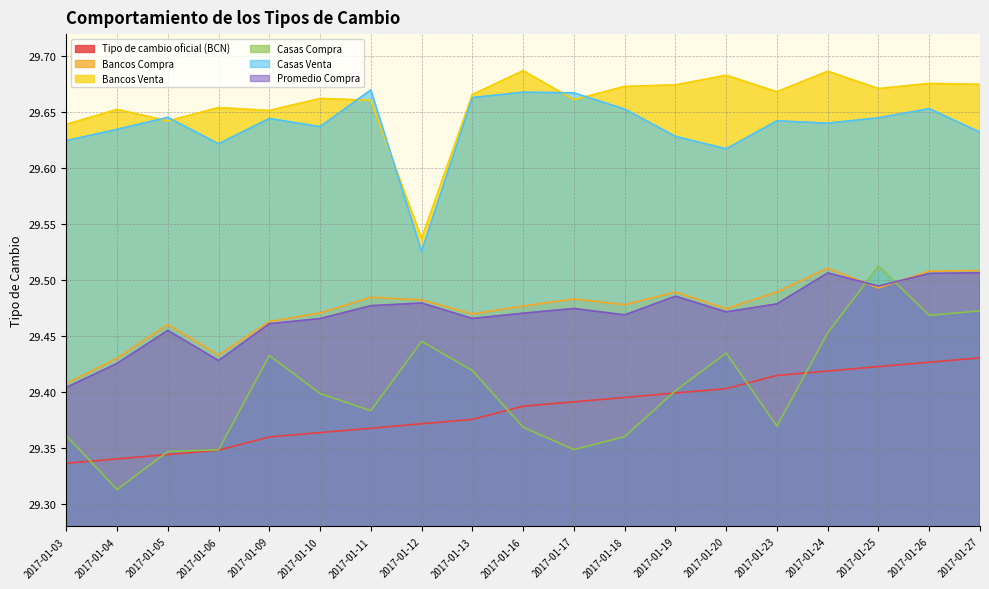

Which series has the largest total across all categories?

Bancos Venta